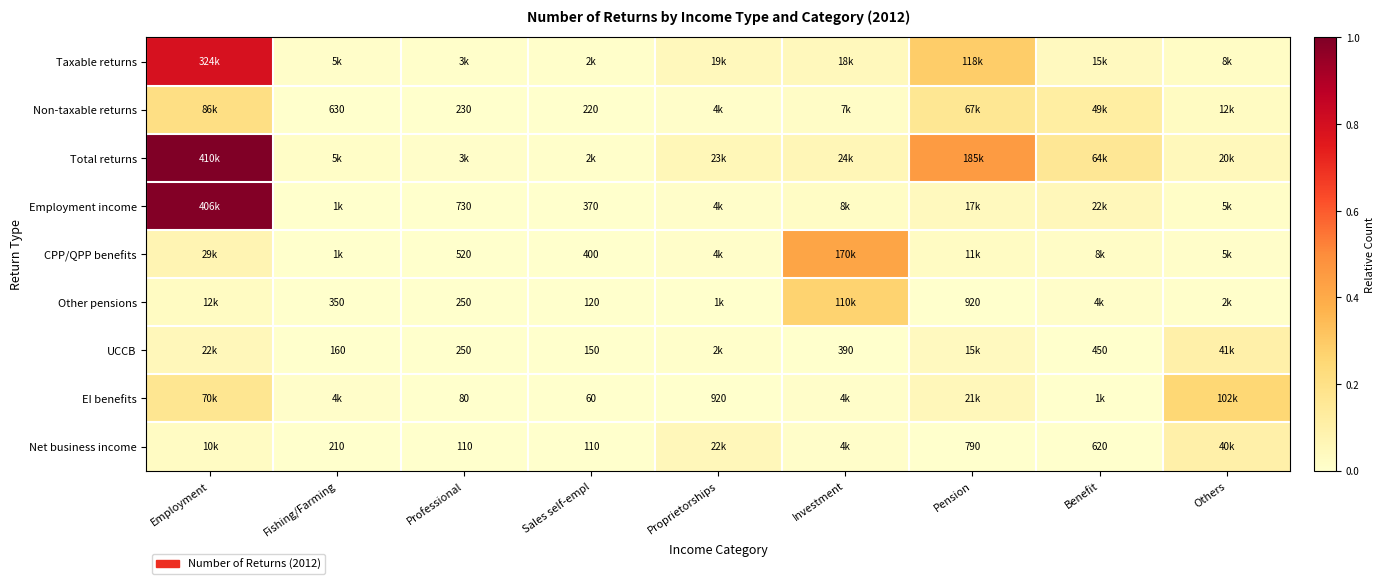

What is the total value across all series at Proprietorships?

0.2